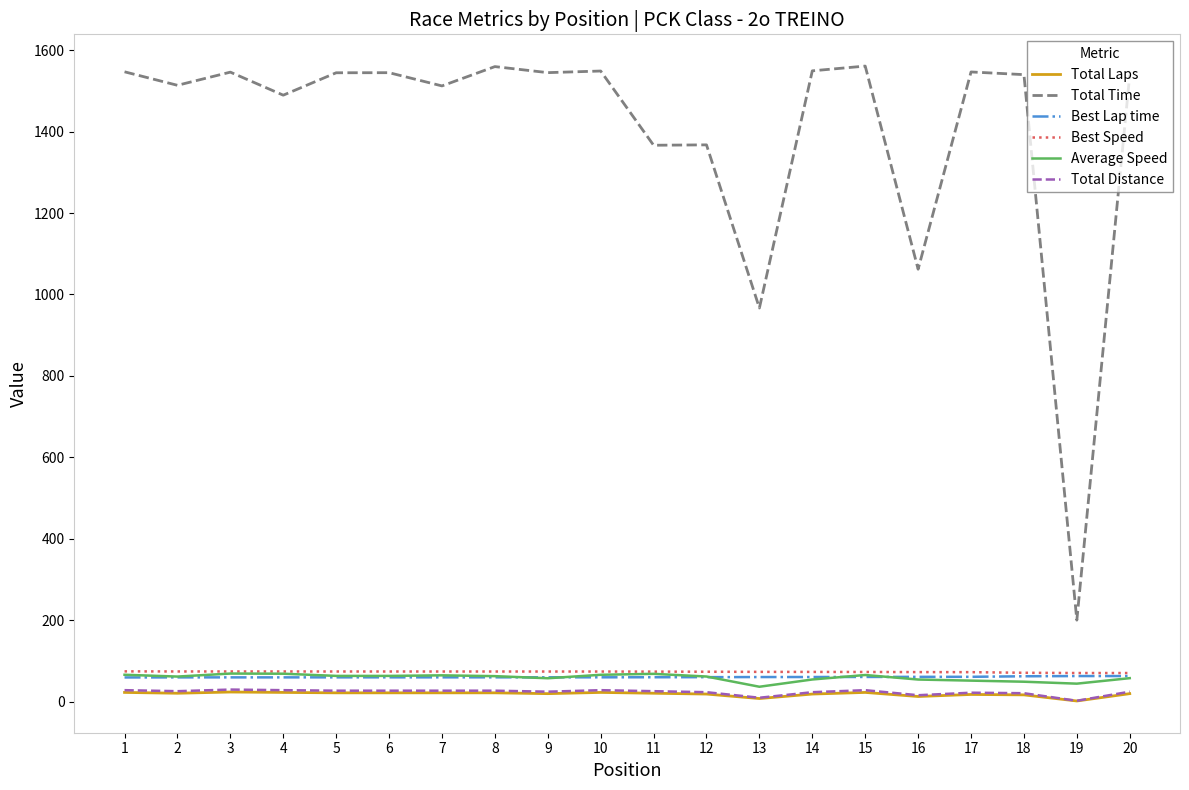

Which series changed the most between 1 and 11?

Total Time